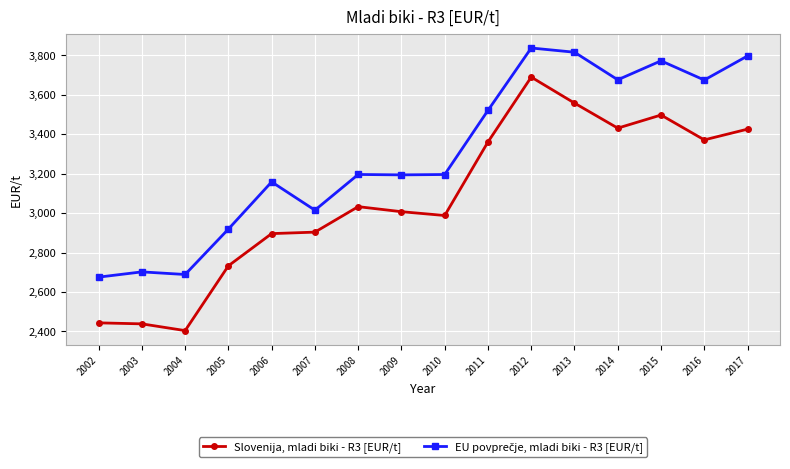

How many categories are shown in the chart?

16